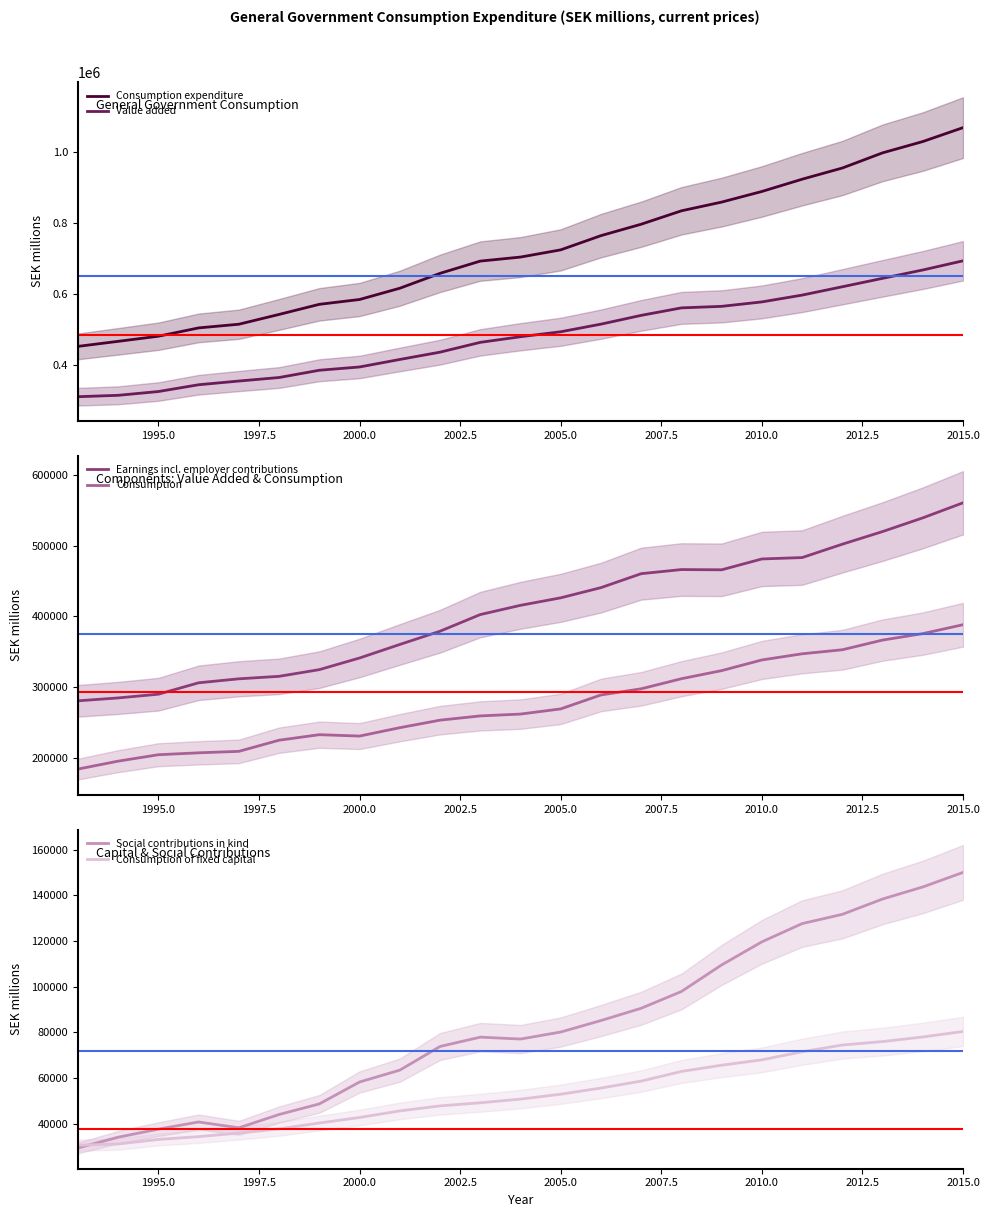

True or false: Value added and Consumption cross at least once.

False